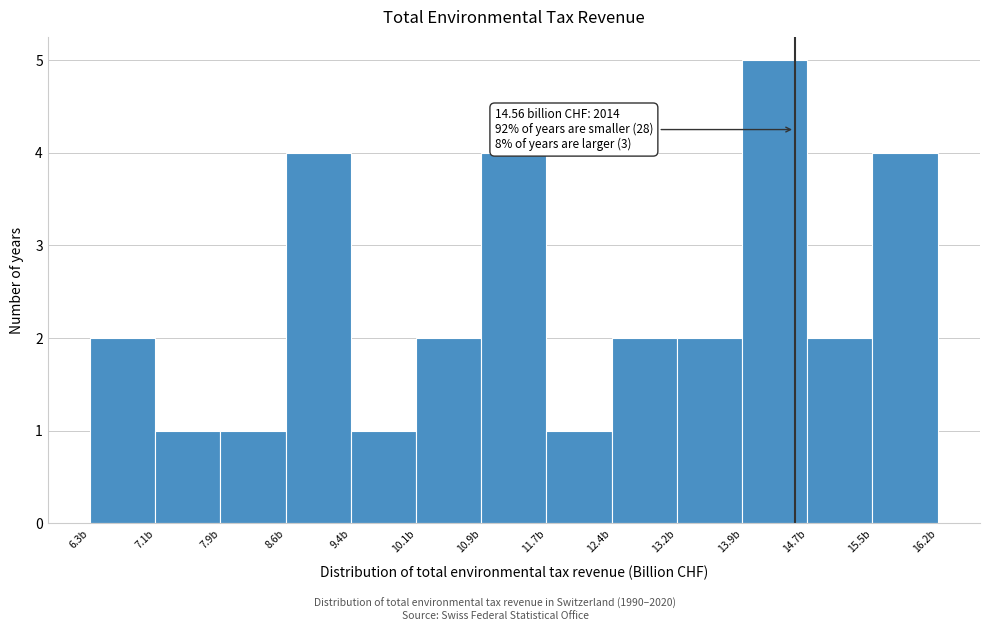

Over which range of the x-axis is the bar tallest?

13.9 to 14.7